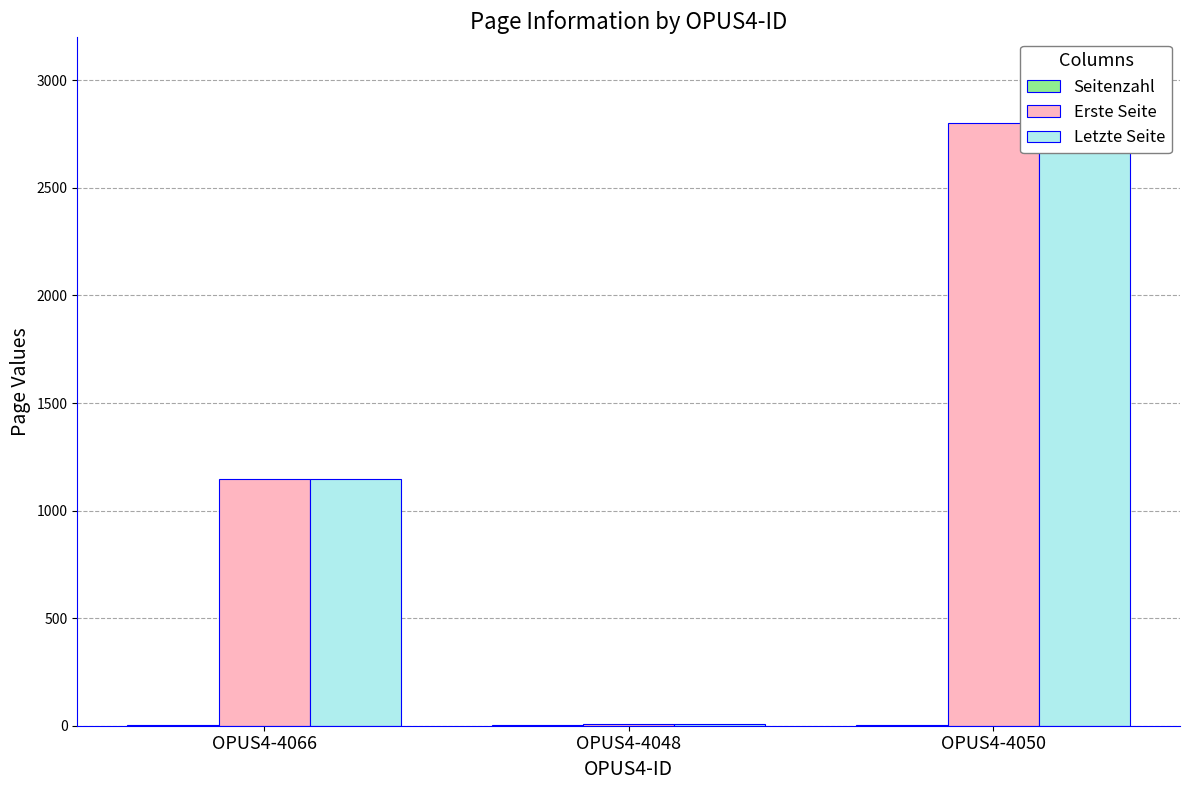

Is it true that Seitenzahl equals 1 at OPUS4-4050?

False